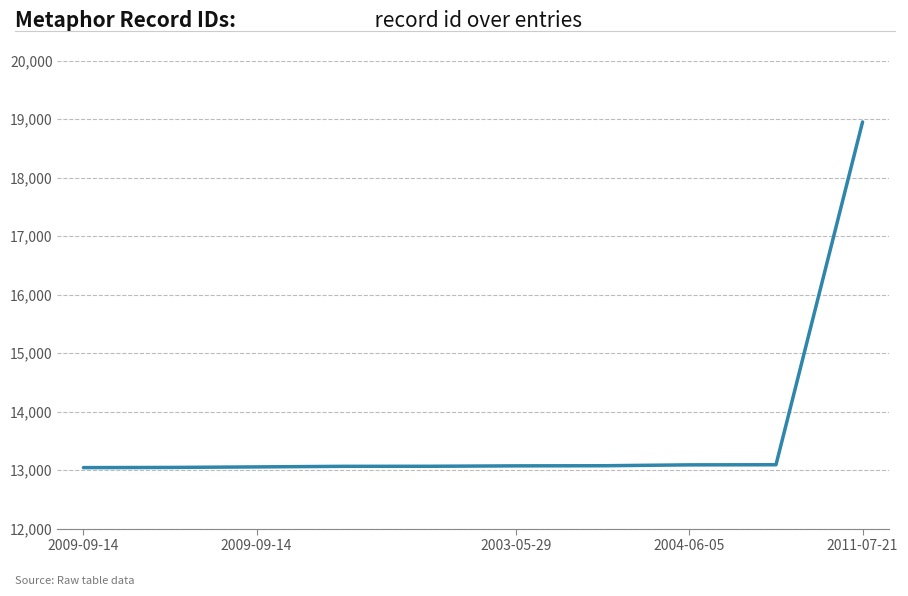

What is the difference between the maximum and minimum values?

5908